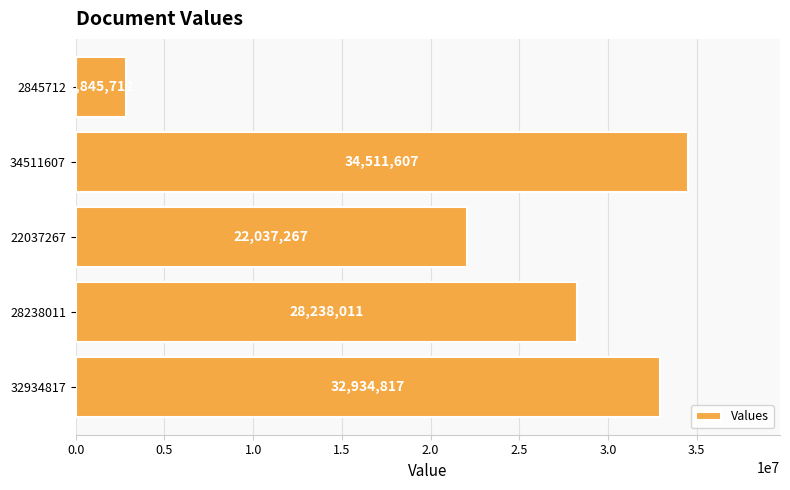

Count the number of categories in the chart.

5